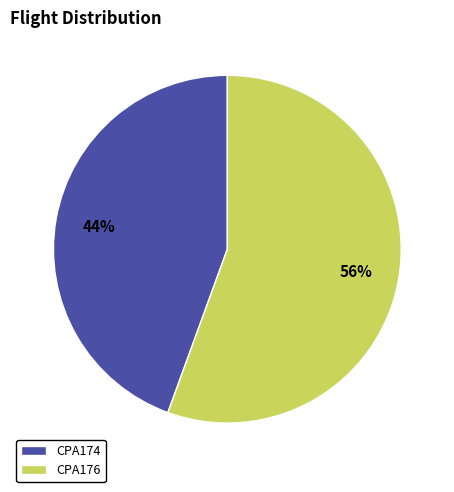

To the nearest percent, what portion does CPA174 represent?

44%